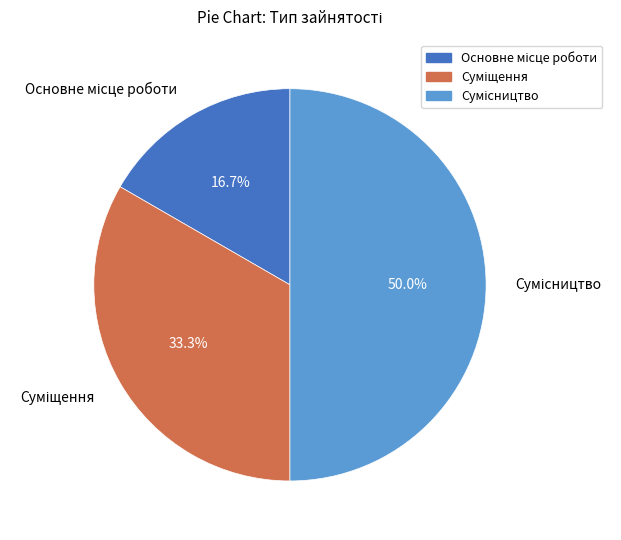

Rank the categories by value from lowest to highest.

Основне місце роботи, Суміщення, Сумісництво